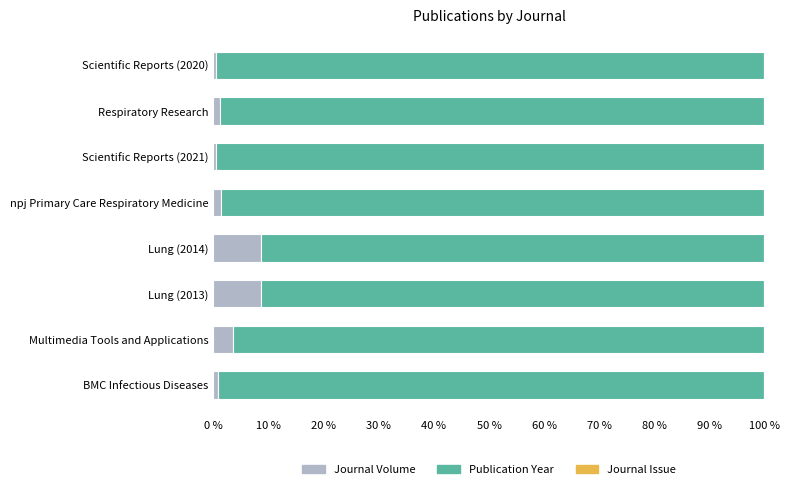

What is the maximum value for Journal Volume?

8.7